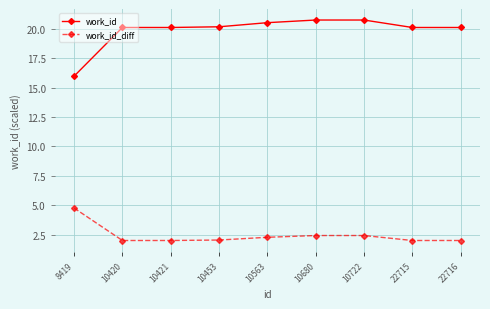

What is the difference between the highest and lowest values at 10421?

18.1